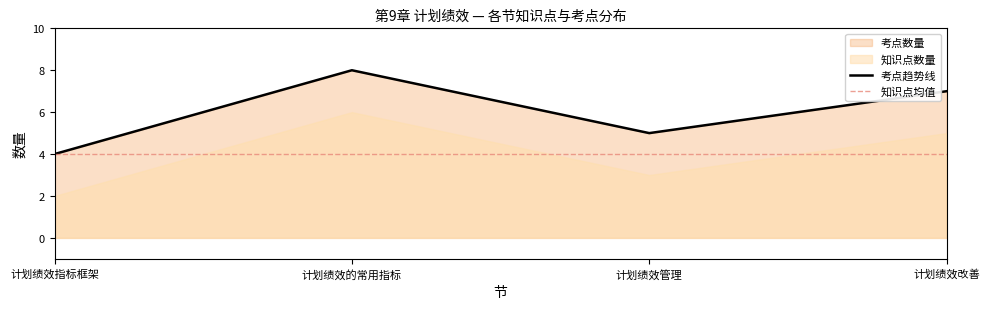

True or false: 节编号 has more than 0 interior local peaks.

False